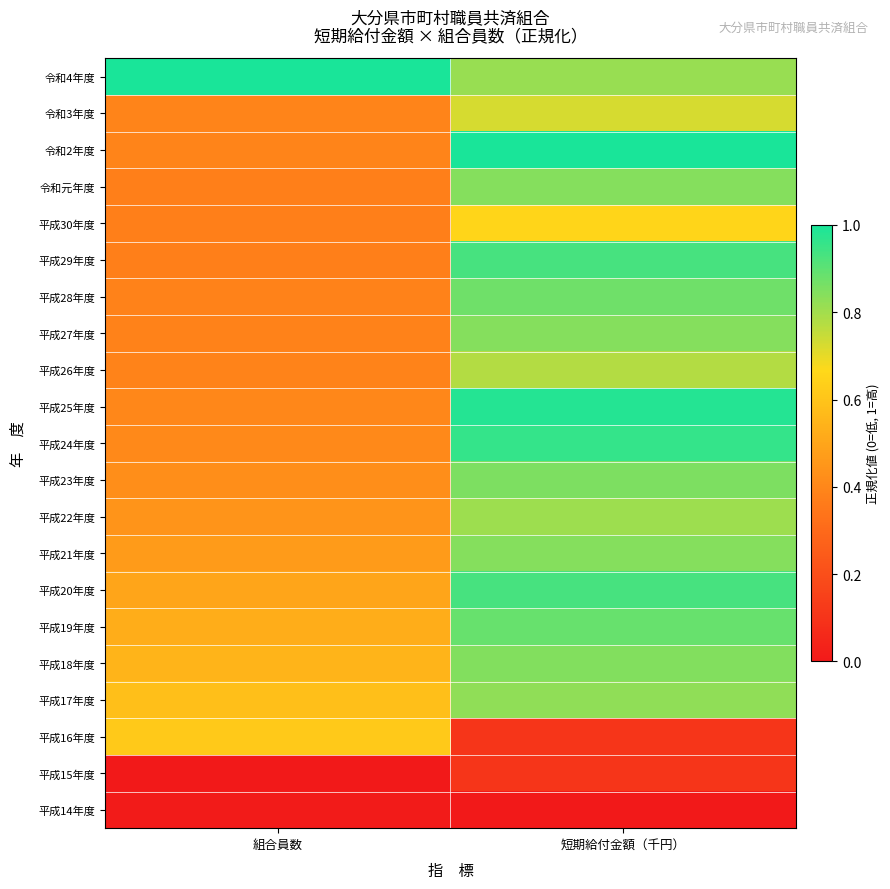

Which has a higher value, 組合員数 or 短期給付金額（千円）?

組合員数